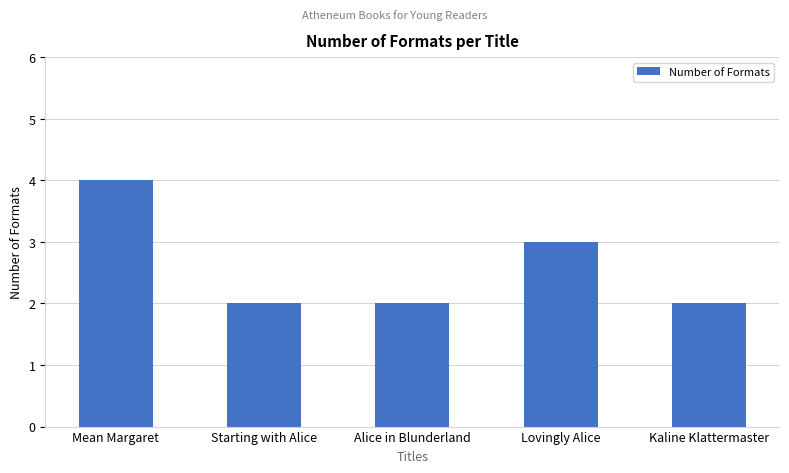

Which label corresponds to the largest value in the chart?

Mean Margaret